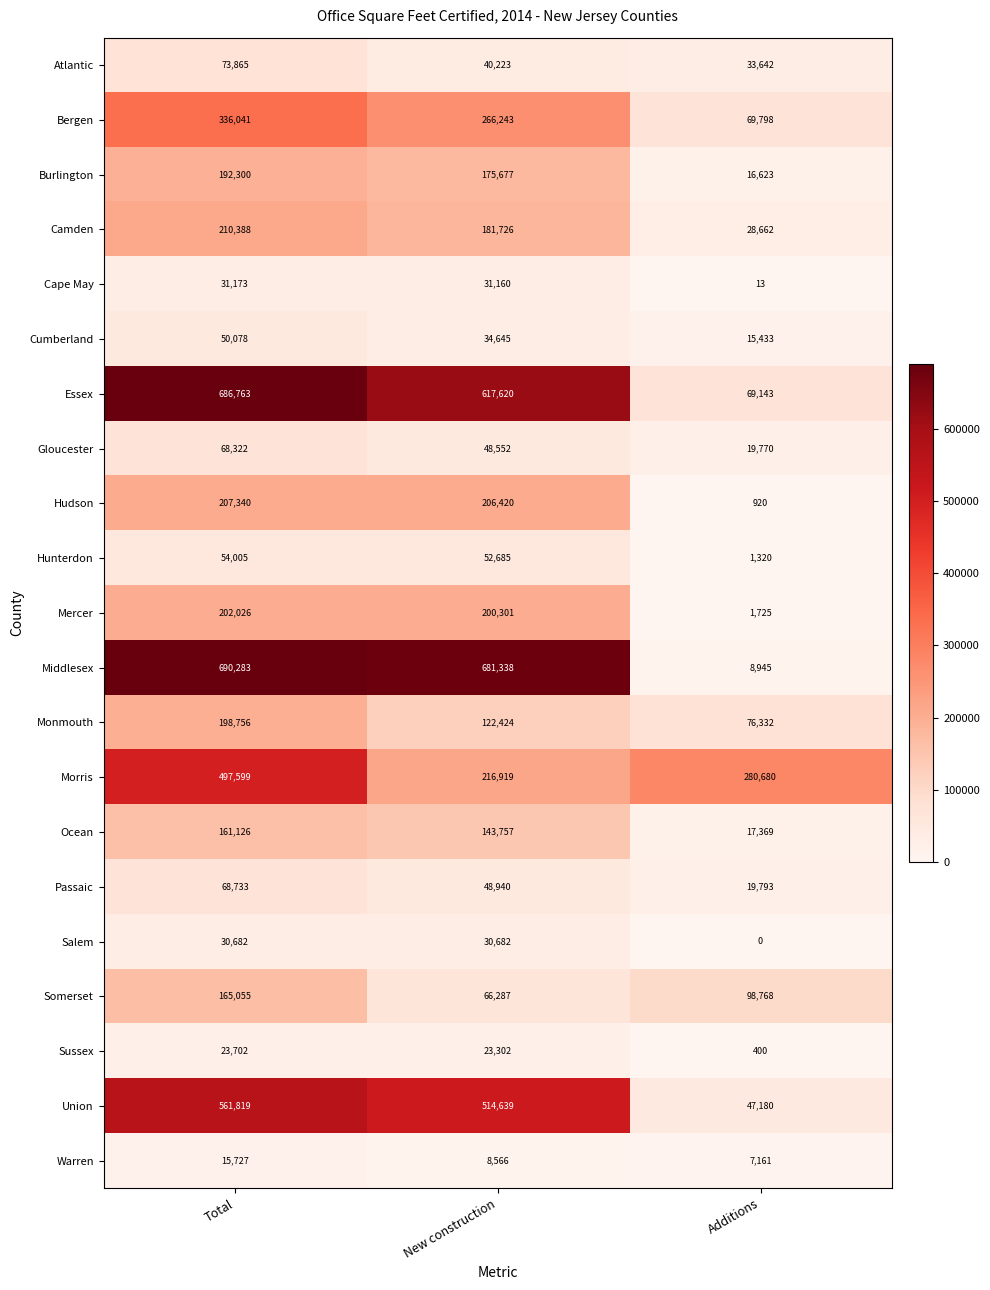

Where is Essex nearest to the value 377953?

New construction